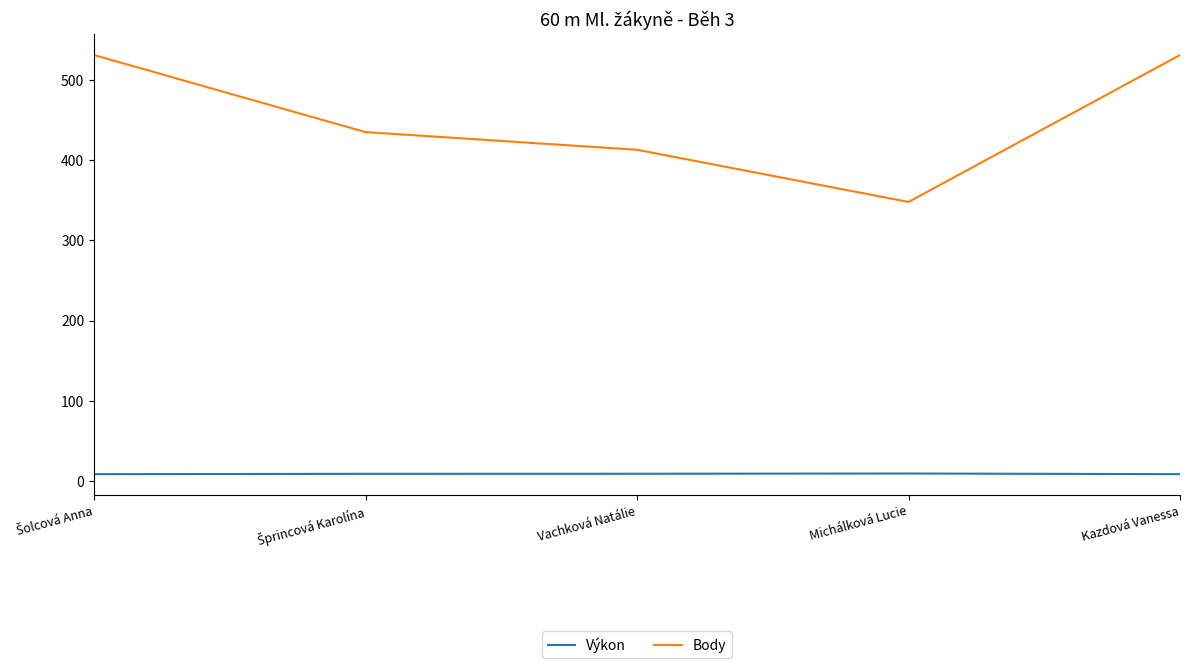

What is the greatest value displayed?

531.0